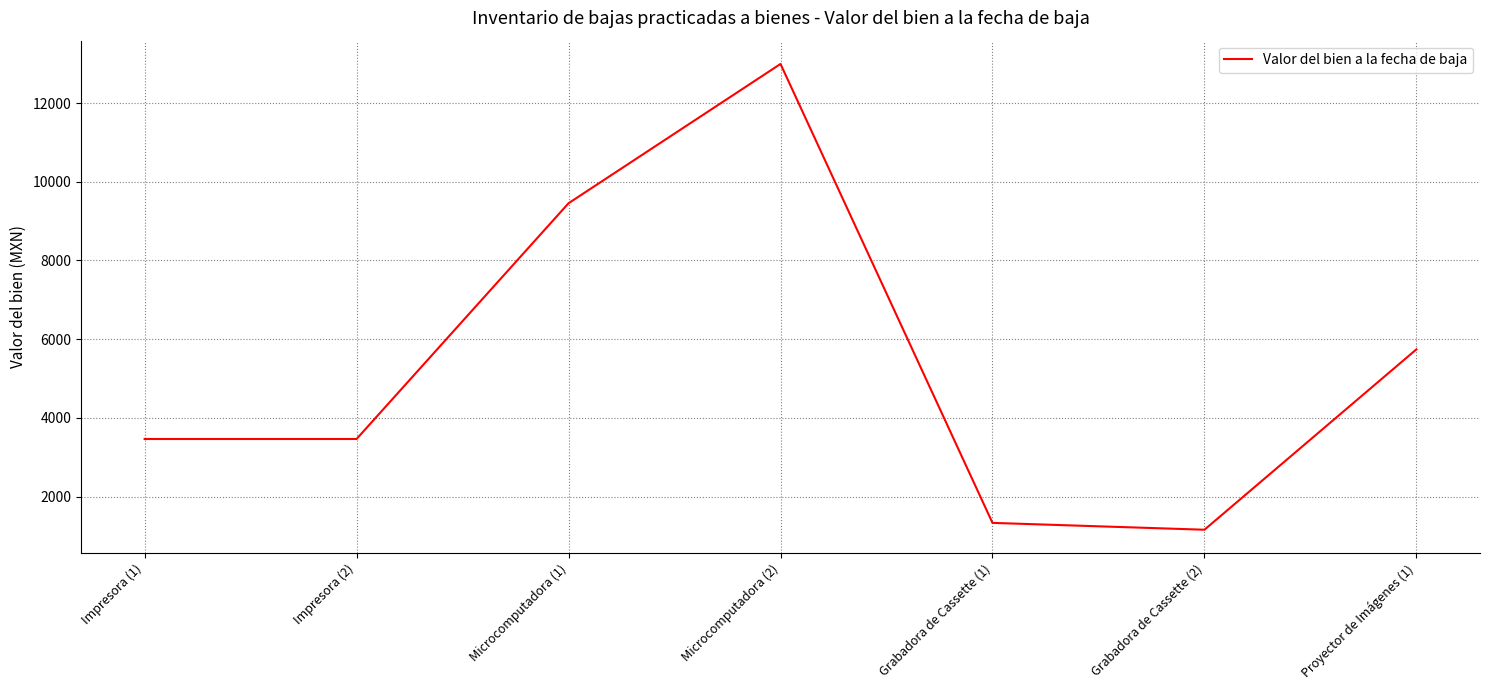

How many interior local peaks (higher than both neighbors) does the data have?

1